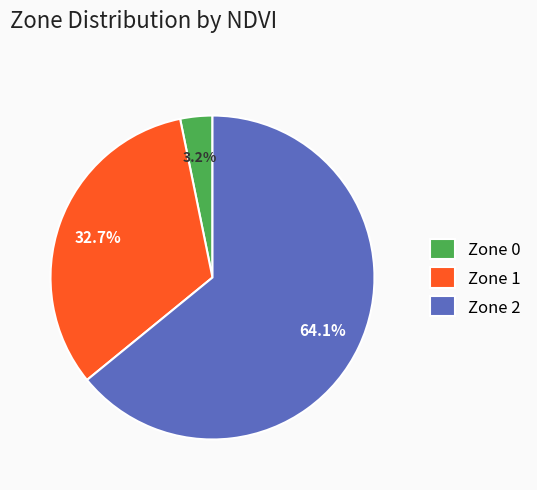

To the nearest percent, what is the difference between the largest and smallest slice percentages?

61%